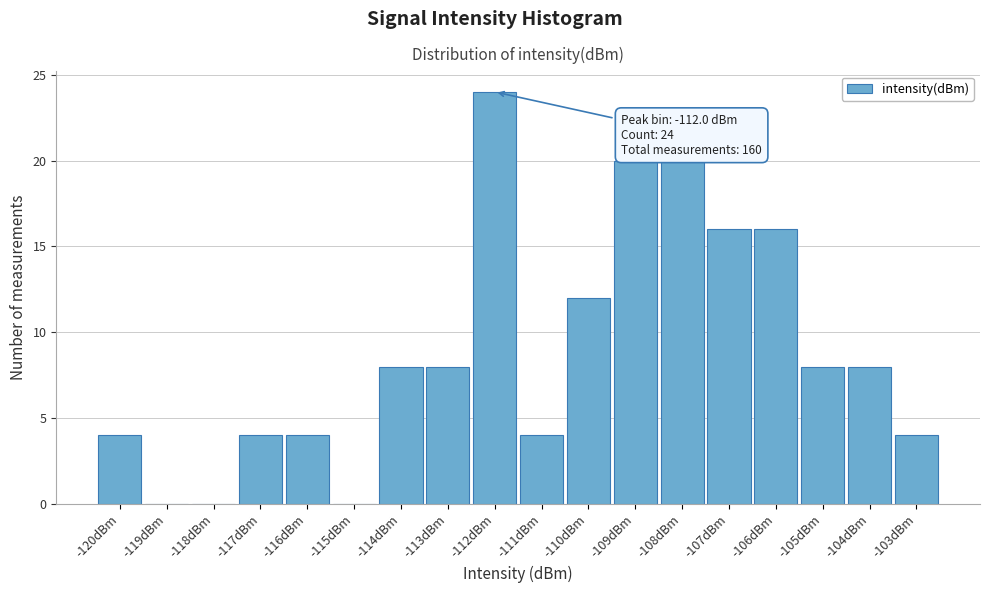

Which range on the x-axis has the tallest bar?

-112.5 to -111.5